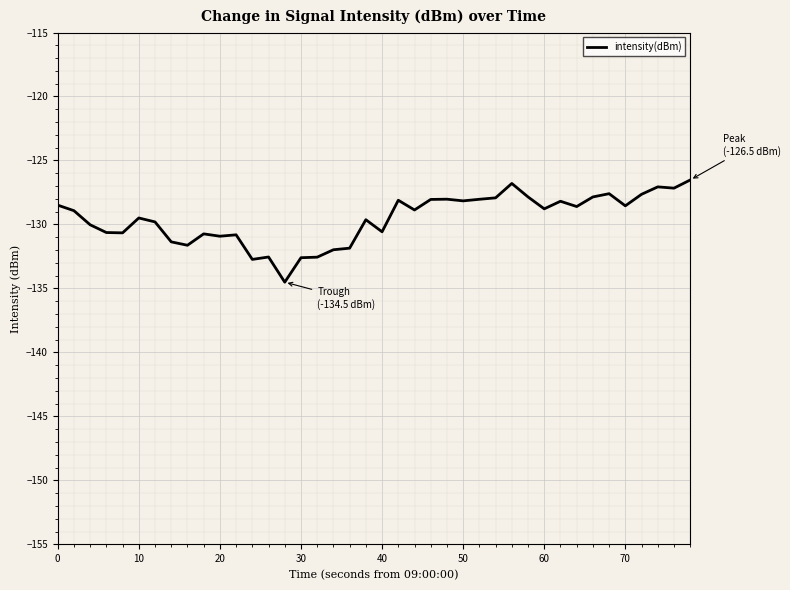

What is the difference between the maximum and minimum values?

8.0